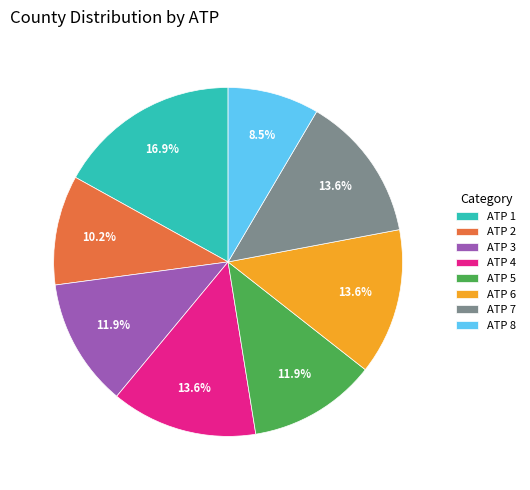

Which slice is the largest?

ATP 1